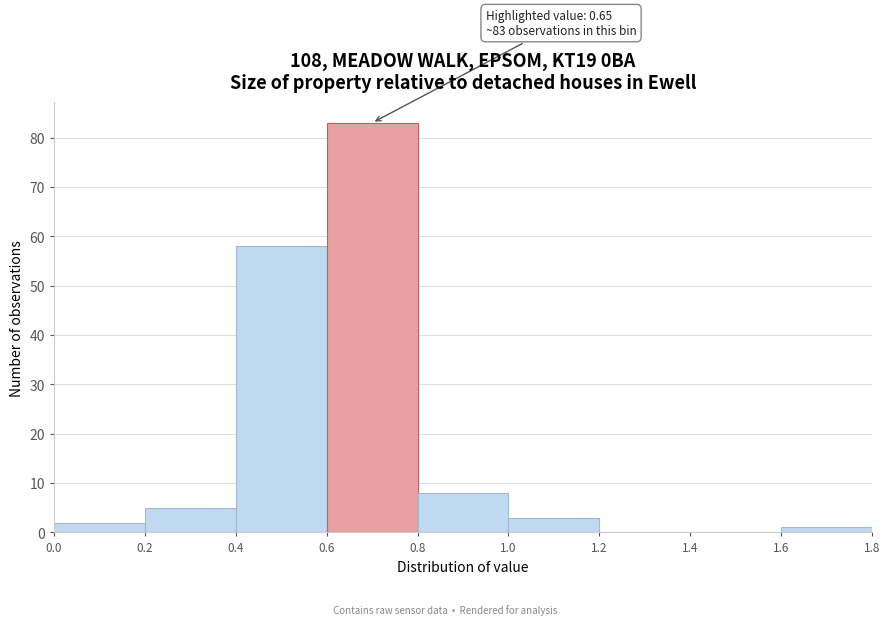

Over which range of the x-axis is the bar tallest?

0.6 to 0.8